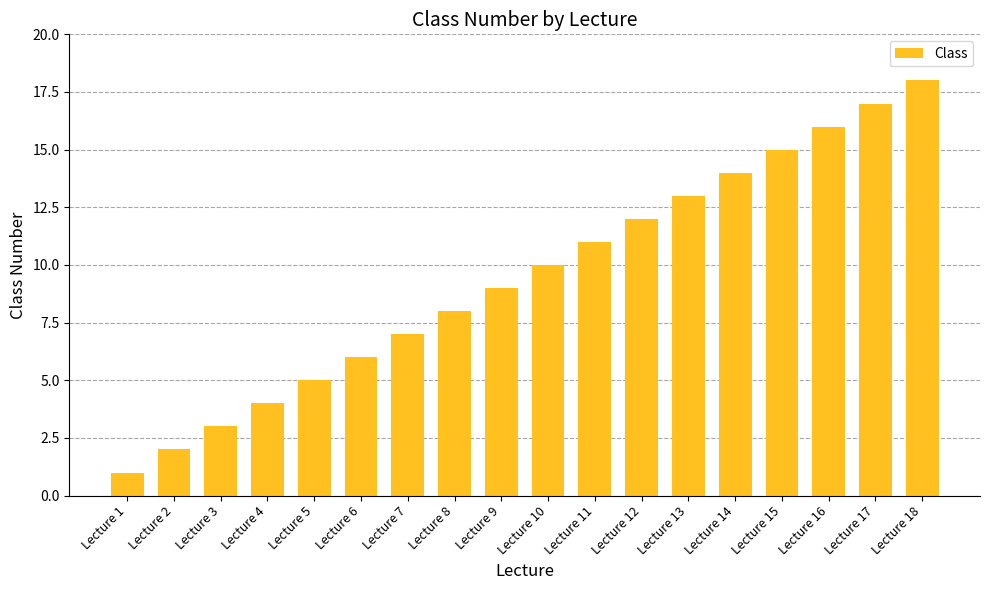

How many data points does each series have?

18